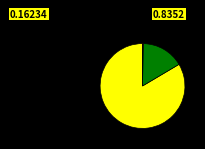

Is there a majority slice in this chart?

Yes